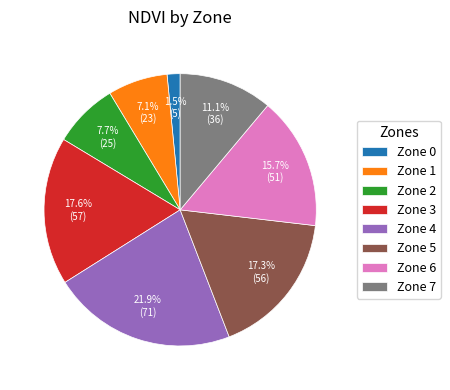

To the nearest percent, what percentage of the pie is Zone 2?

8%